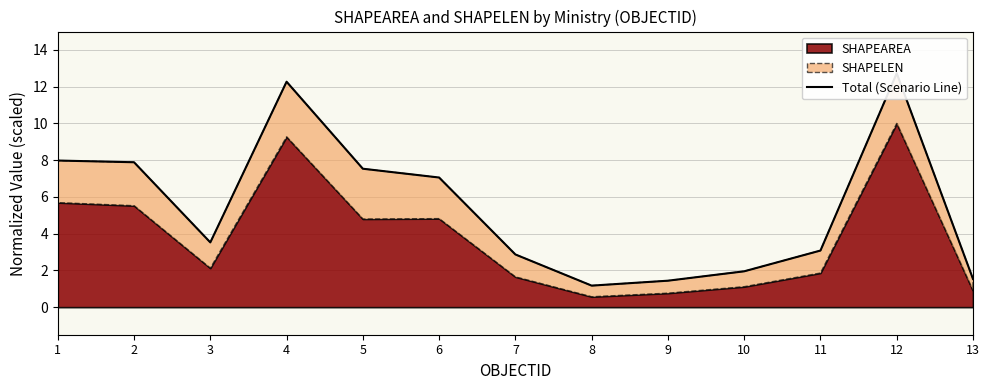

What is the value of the 5th point from the left?

7.5